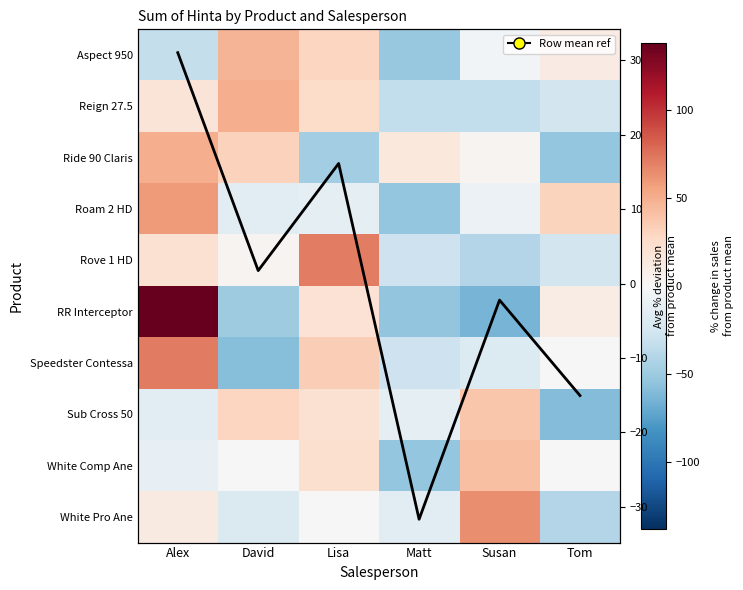

The value of White Pro Ane at Tom is -58.6. True or false?

False